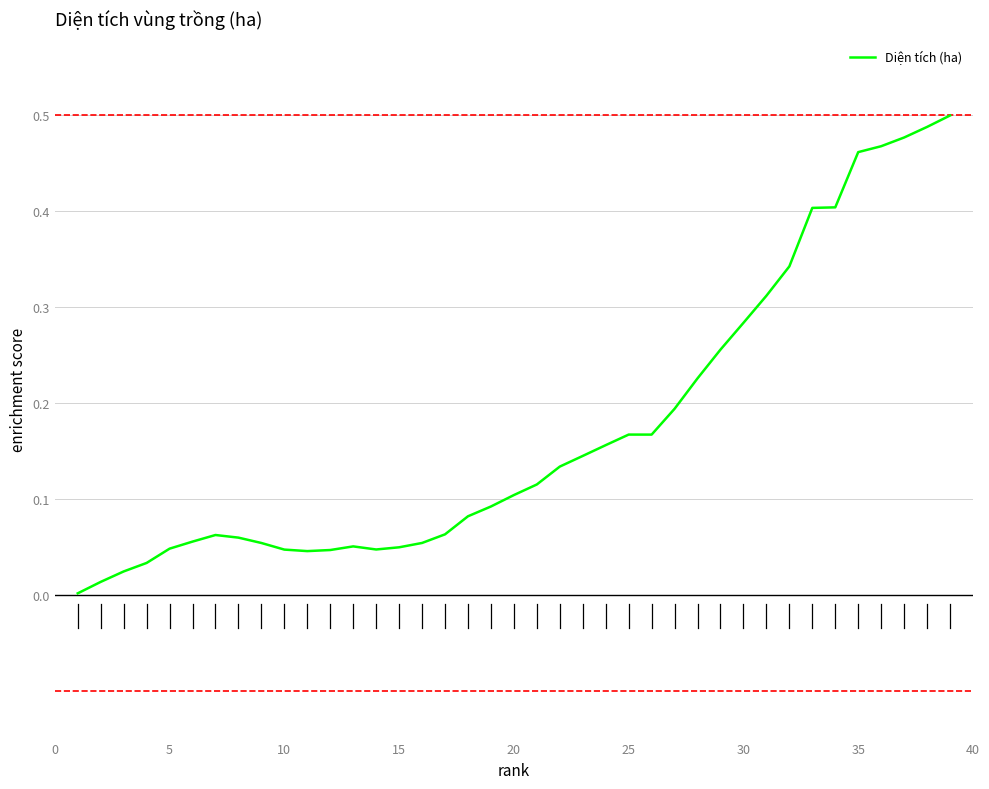

True or false: there are more than 1 points higher than both neighbors.

True